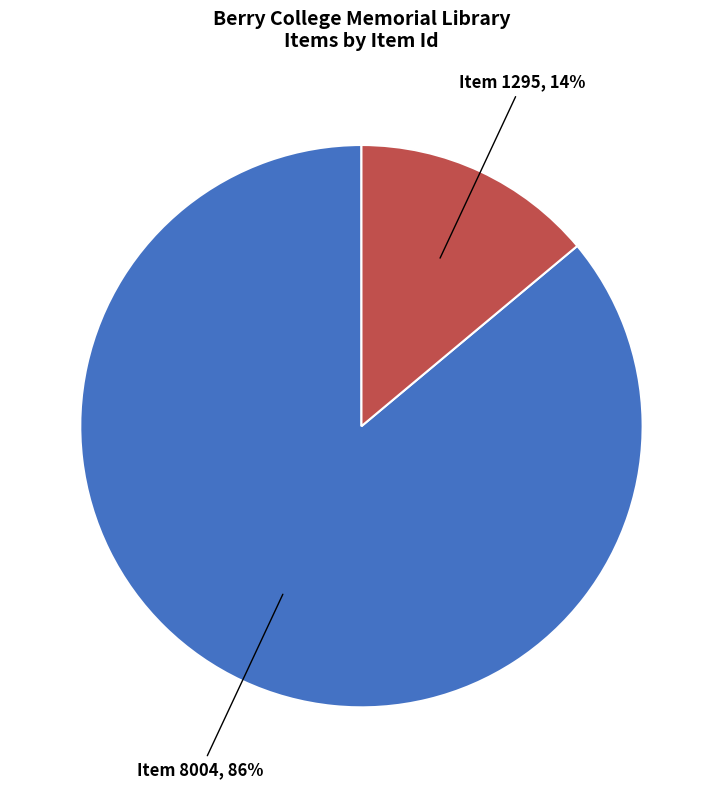

How many slices are in this pie chart?

2